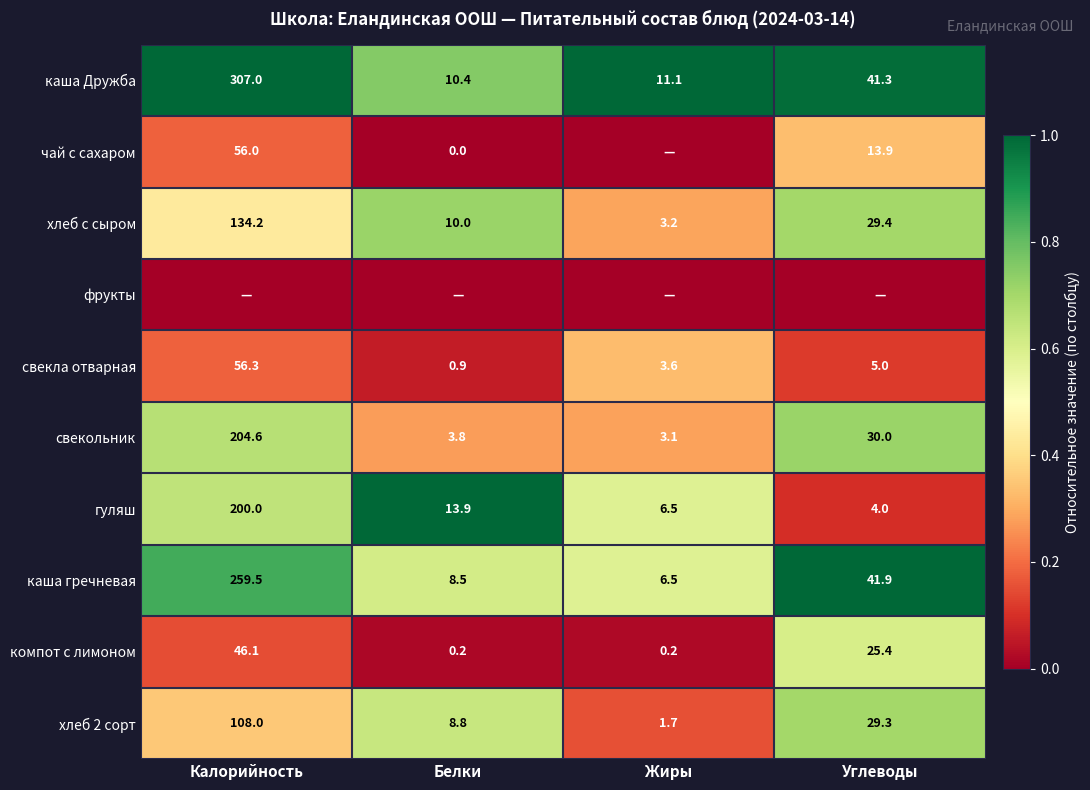

Where does the свекла отварная series first go above 5?

Калорийность